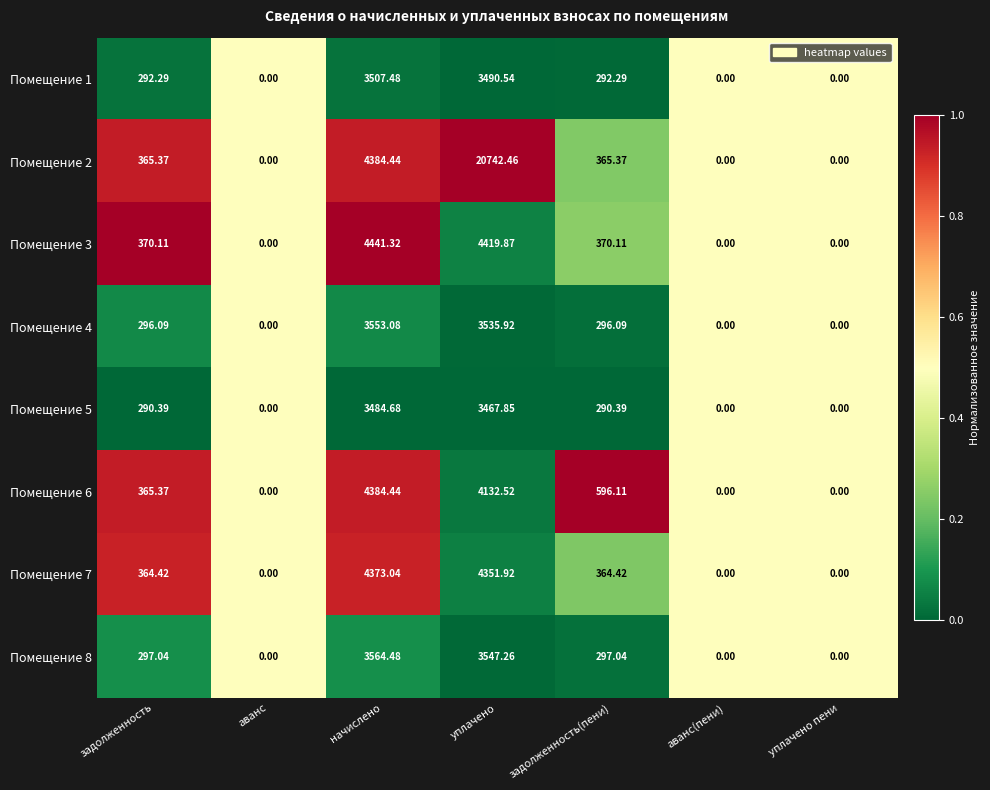

Where does the Помещение 5 series first go above 290?

задолженность